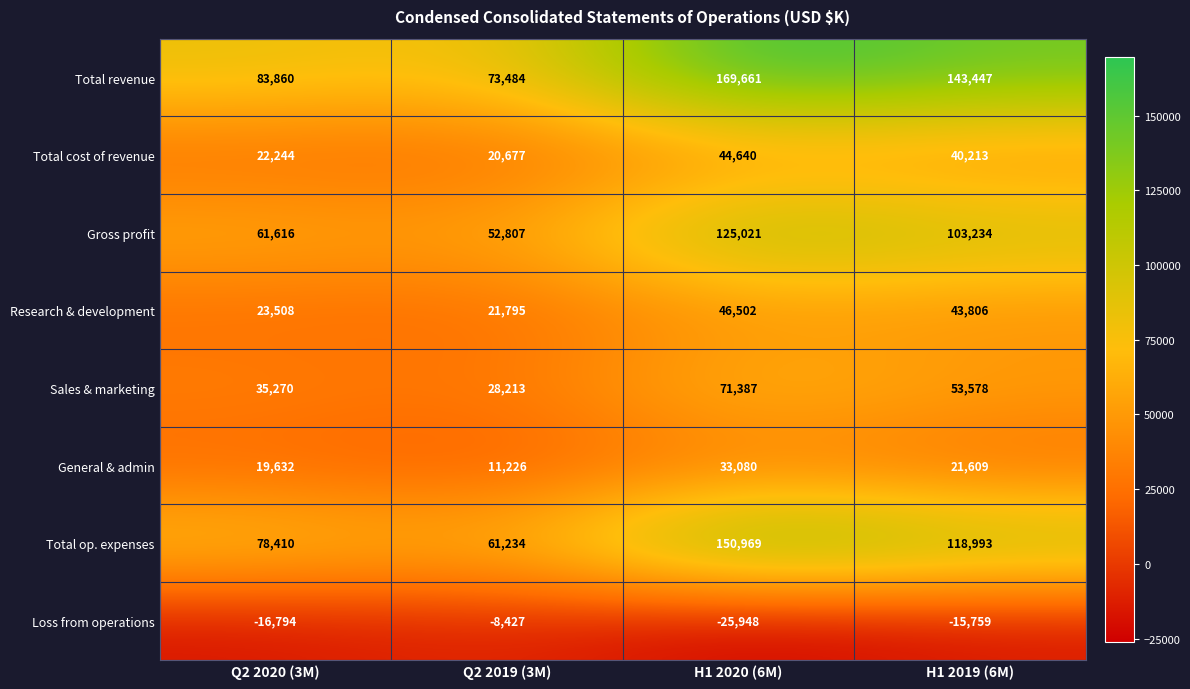

What is the smallest value displayed?

-25948